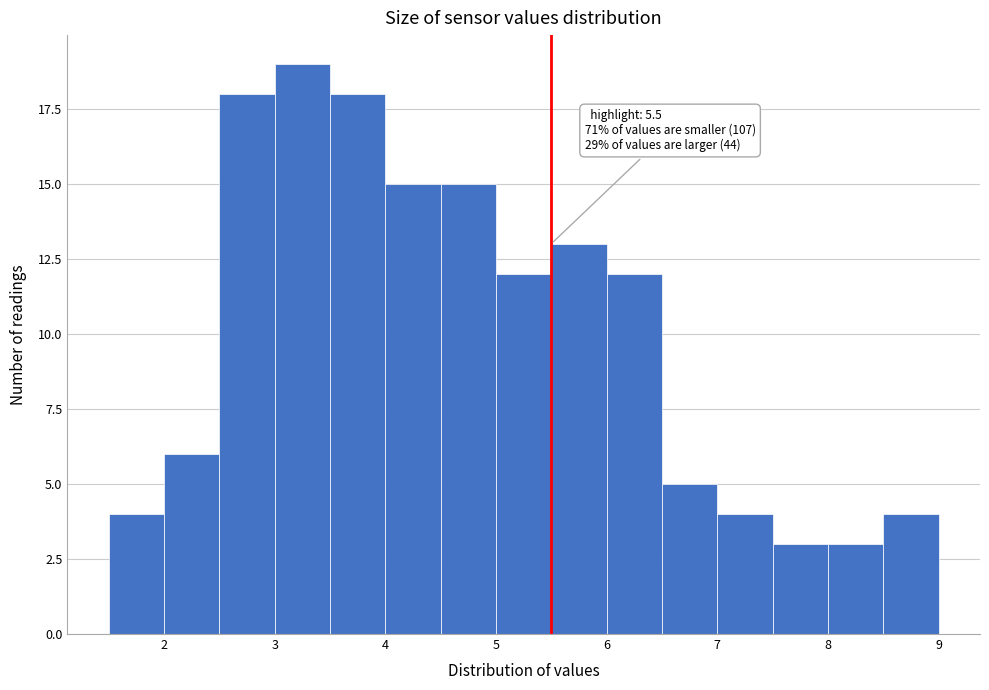

Over which range of the x-axis is the bar tallest?

3.0 to 3.5